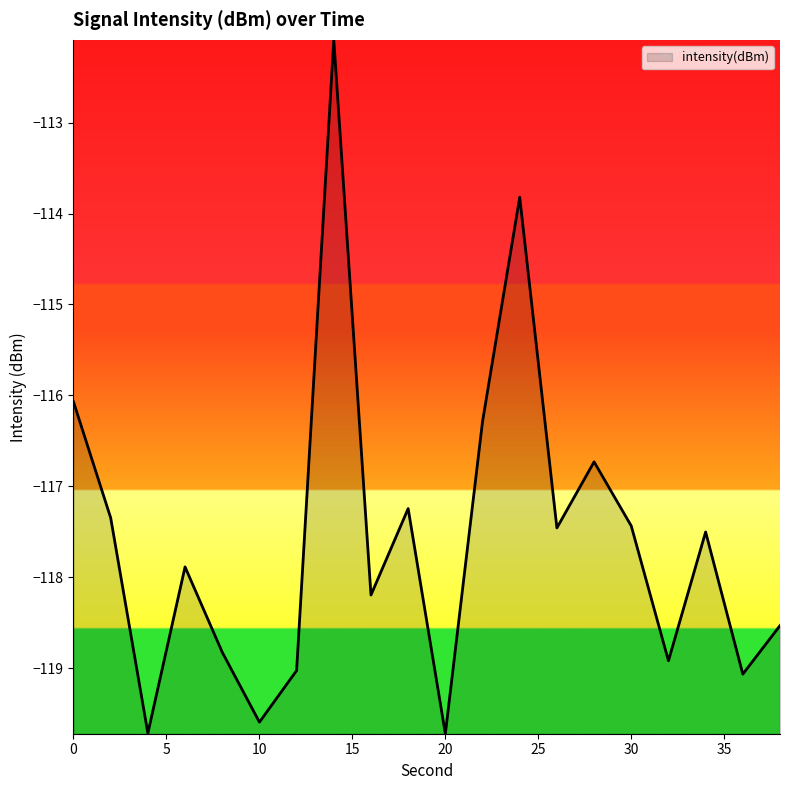

What is the difference between the maximum and minimum values?

7.6